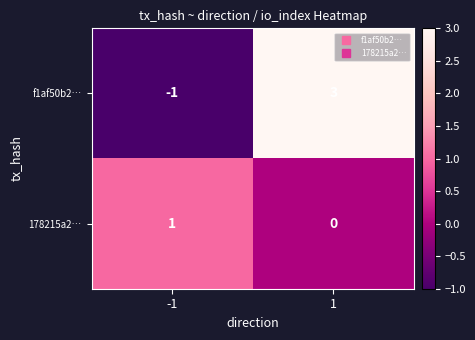

Rank the categories by f1af50b2… value from lowest to highest.

-1, 1